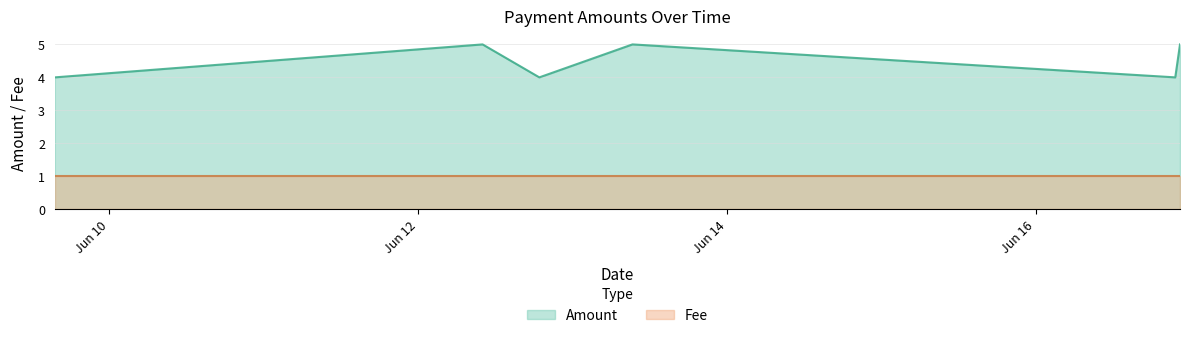

Reading left to right, extract all data points from this chart.

2016-06-09 15:30:38=4	2016-06-12 09:59:53=5	2016-06-12 18:49:00=4	2016-06-13 09:17:40=5	2016-06-16 21:39:47=4	2016-06-16 22:24:00=5